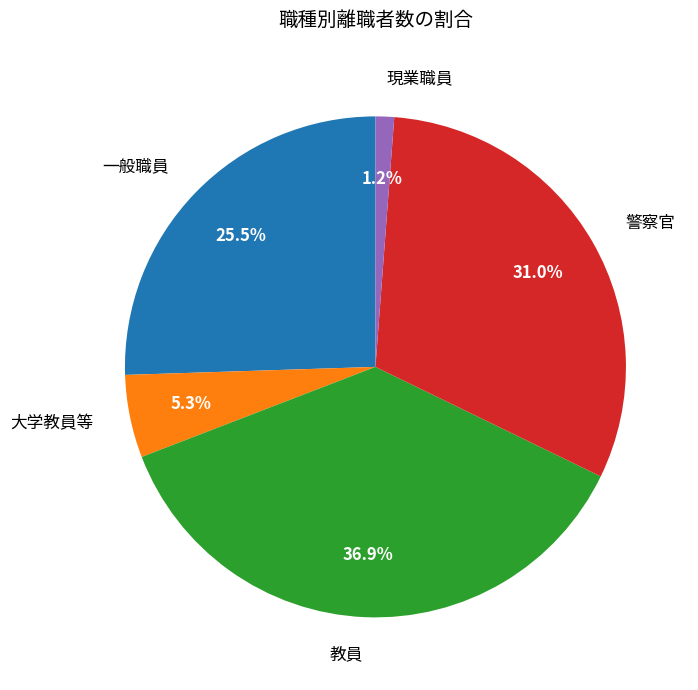

Which has a higher value, 大学教員等 or 教員?

教員